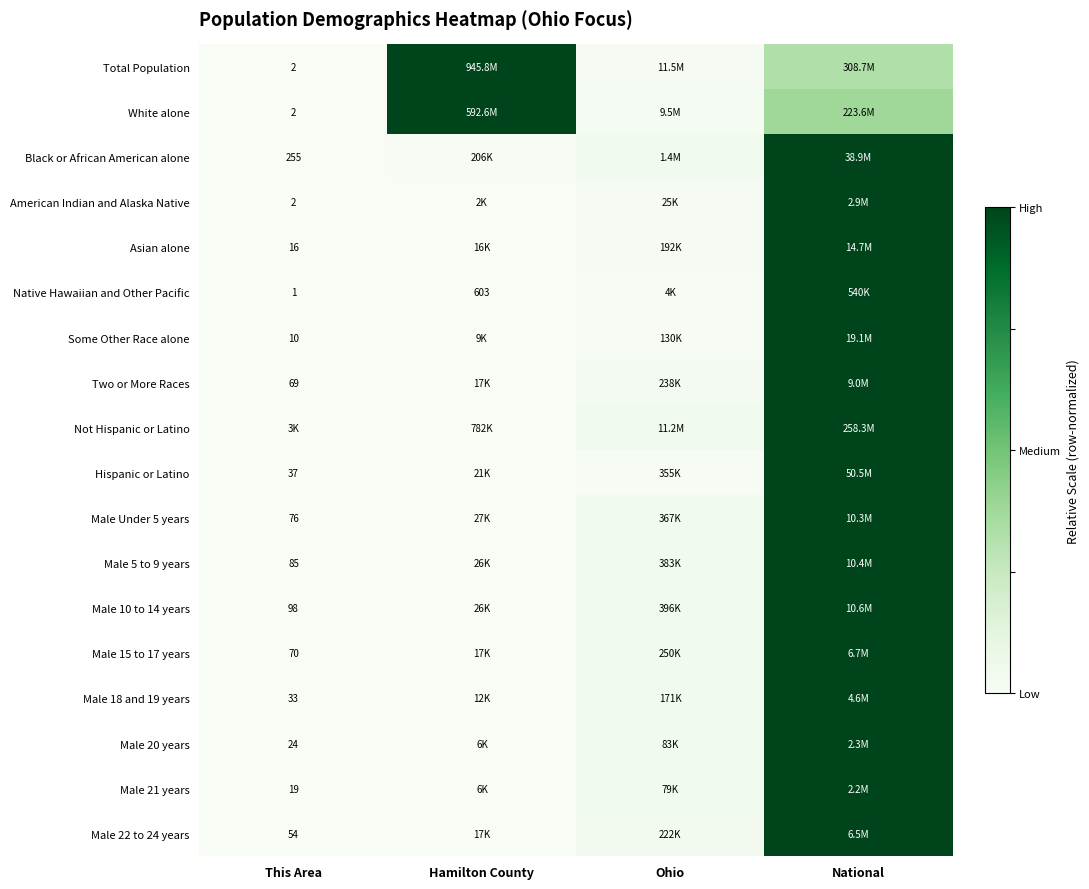

At which label does Male 22 to 24 years reach its peak?

National